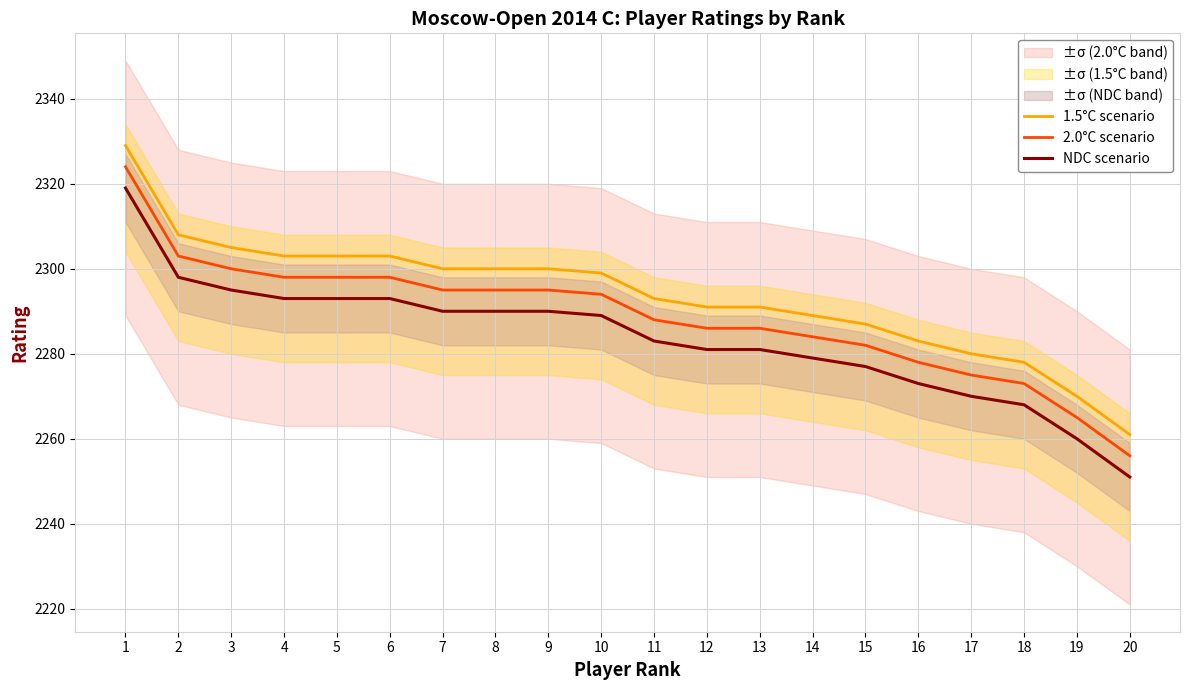

What is the spread (max minus min) of values at 17?

10